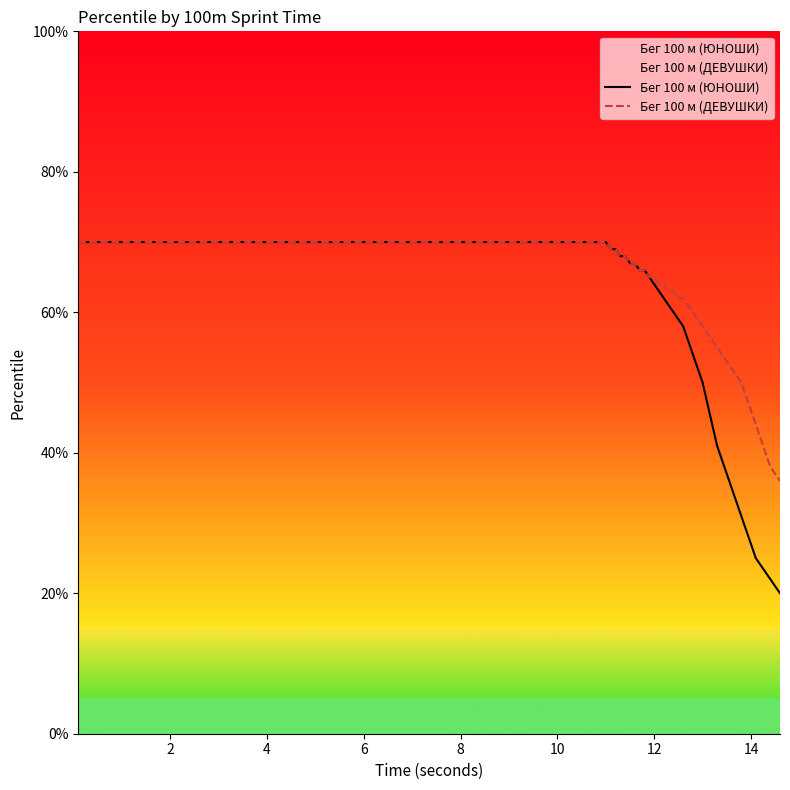

What is the difference between the second highest and second lowest values in the Бег 100 м (ЮНОШИ) series?

49